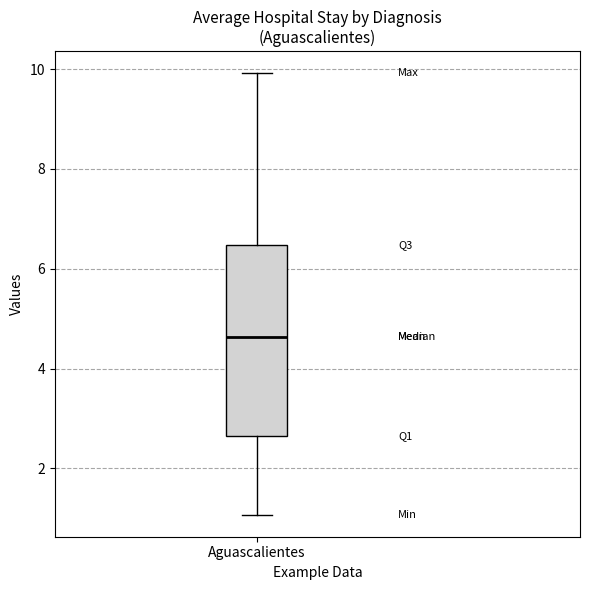

Where is the lower edge of the box for Aguascalientes on the y-axis? The values are not printed on the chart, so give them approximately, as read against the axis.

2.6